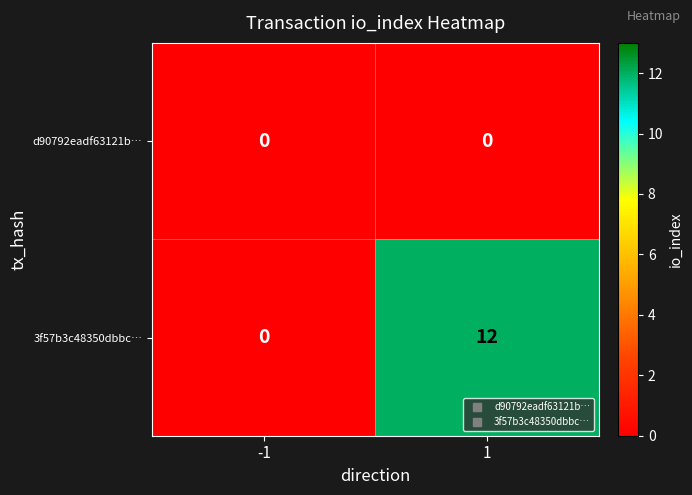

Reading left to right, list all the values displayed in this chart.

d90792eadf63121b…: 0	0
3f57b3c48350dbbc…: 0	12